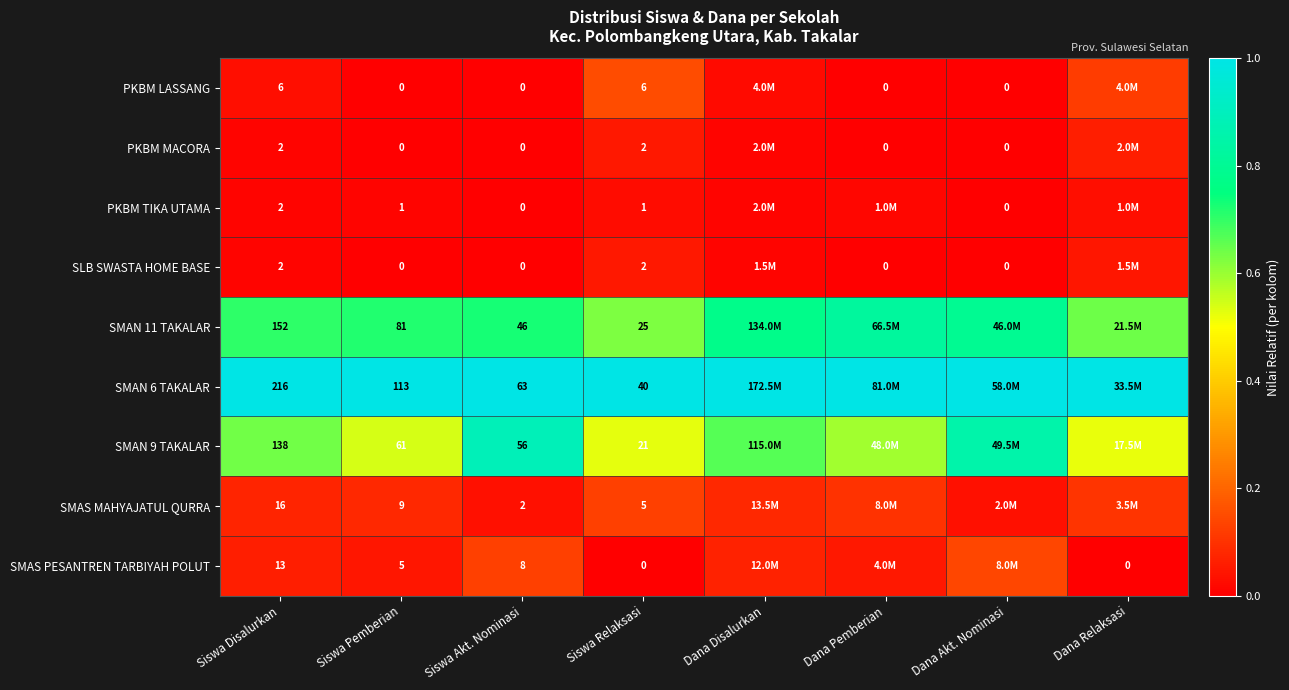

The value of SMAN 6 TAKALAR at Siswa Relaksasi is 1.4. True or false?

False